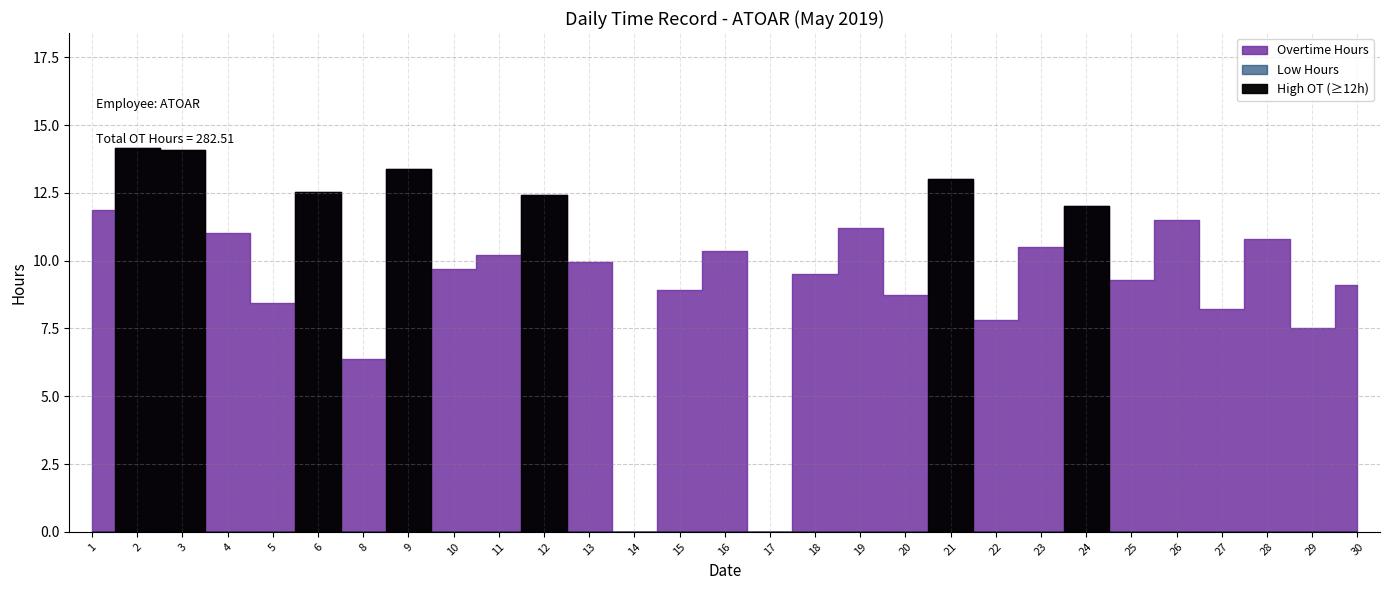

Between 17 and 29, which series saw the biggest shift?

Overtime Hours